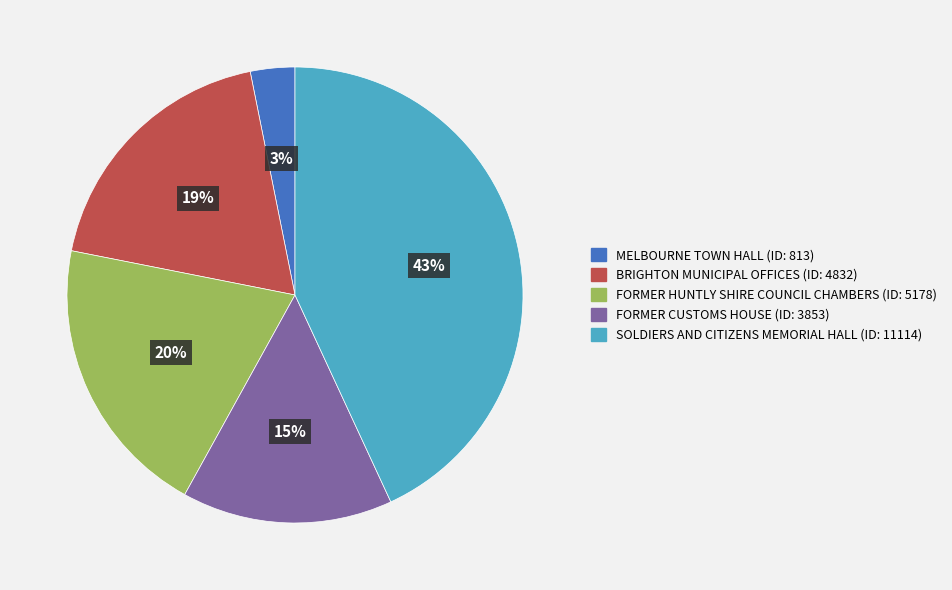

How many slices are in this pie chart?

5